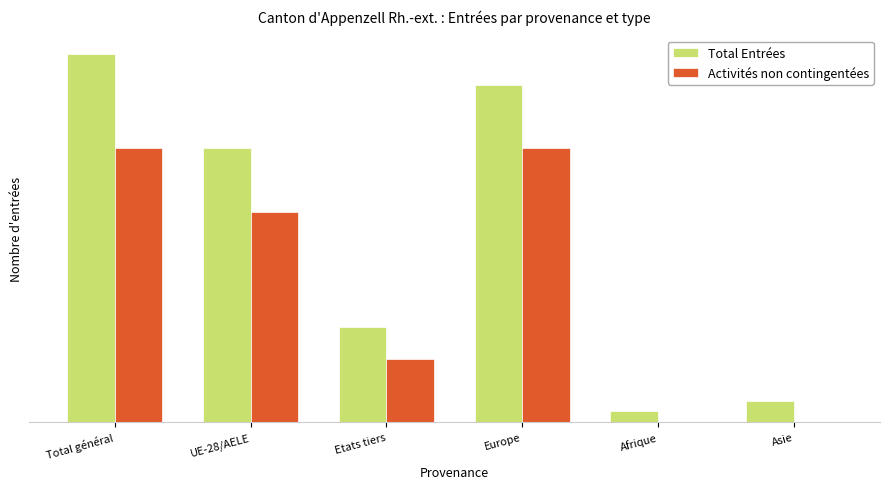

Rank the series at Etats tiers from lowest to highest value.

Activités non contingentées, Total Entrées